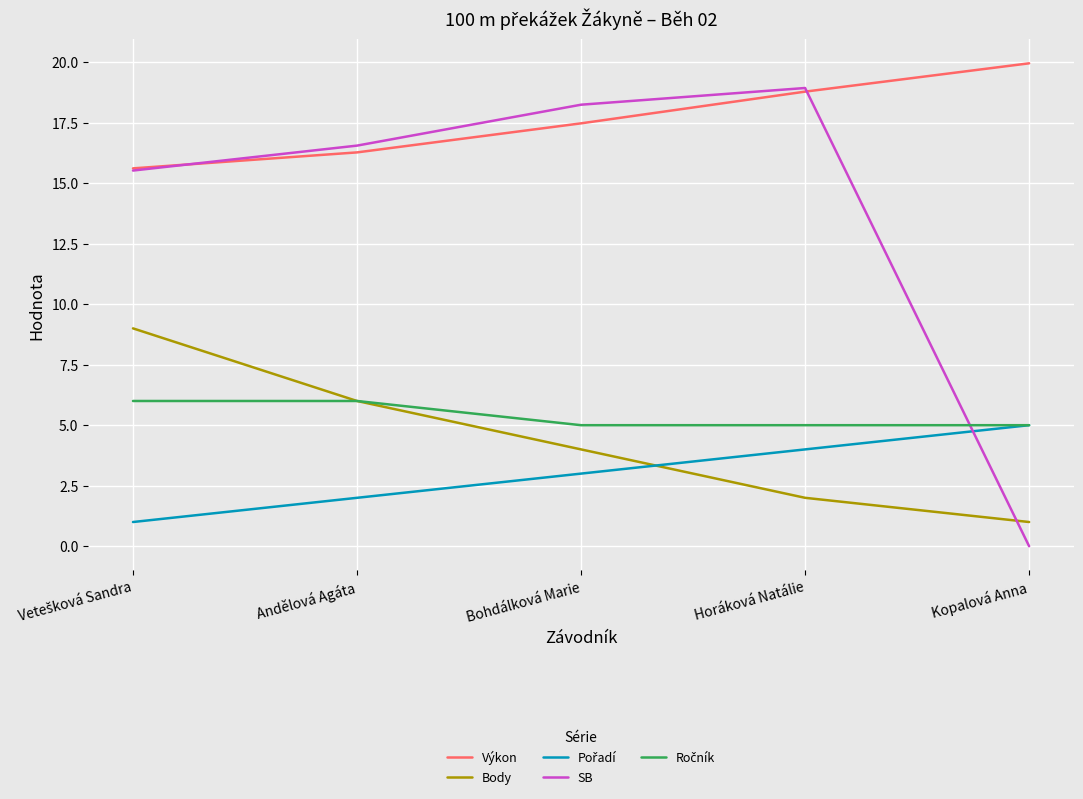

What is the total value across all series at Andělová Agáta?

46.8